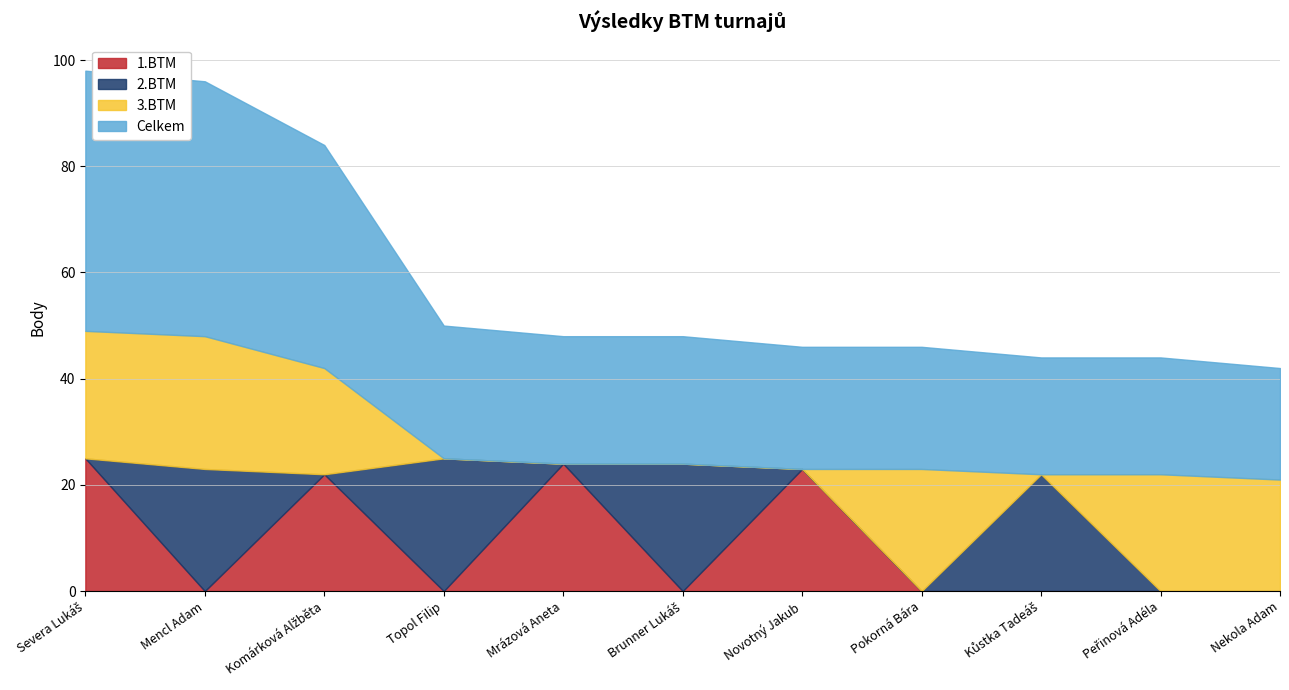

Is it true that 3.BTM equals 0 at Brunner Lukáš?

True